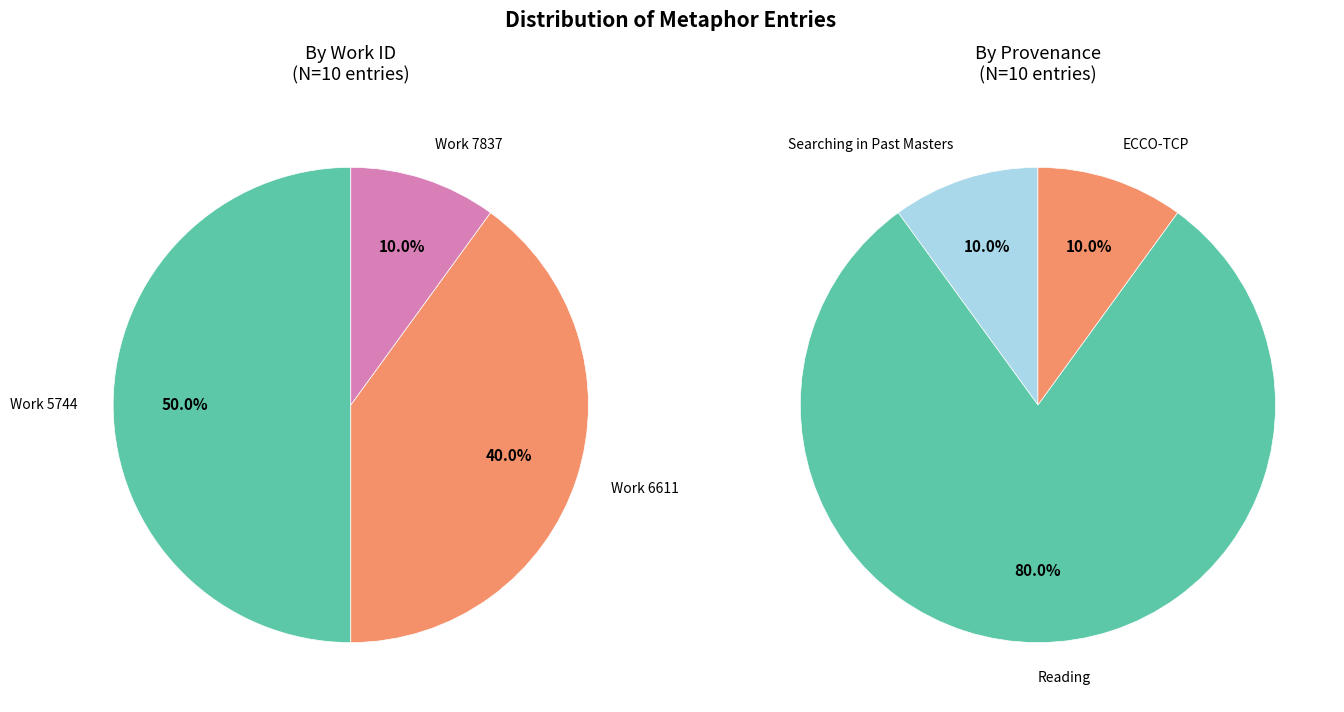

True or false: The exercise of our faculties accounts for 18% of the total.

False